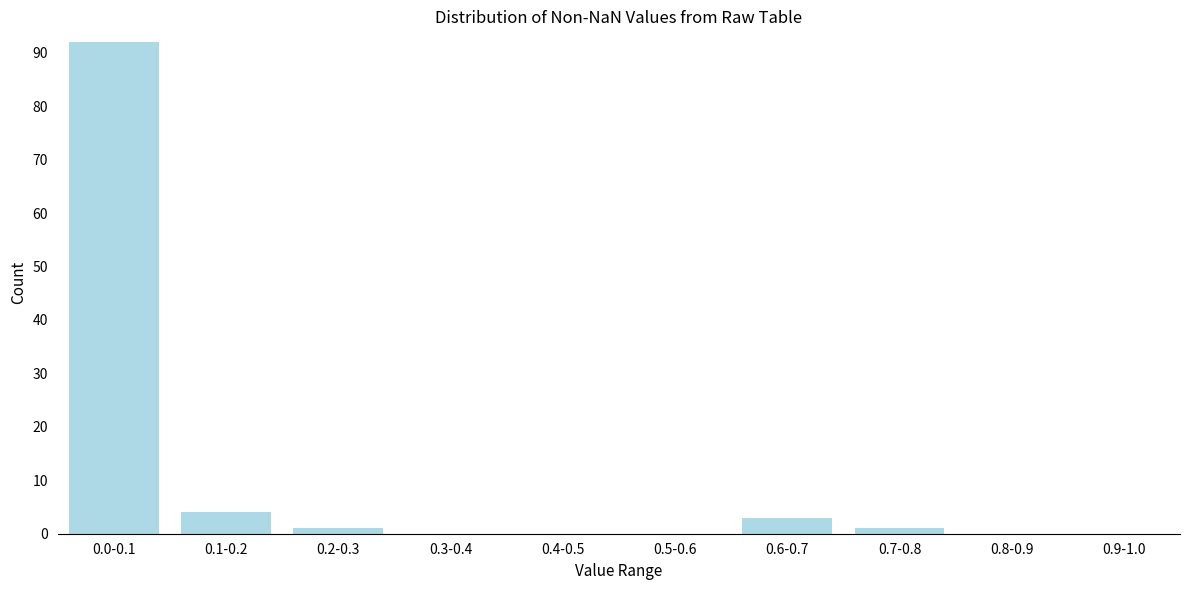

Reading left to right, list all the values displayed in this chart.

0.0-0.1=92	0.1-0.2=4	0.2-0.3=1	0.3-0.4=0	0.4-0.5=0	0.5-0.6=0	0.6-0.7=3	0.7-0.8=1	0.8-0.9=0	0.9-1.0=0